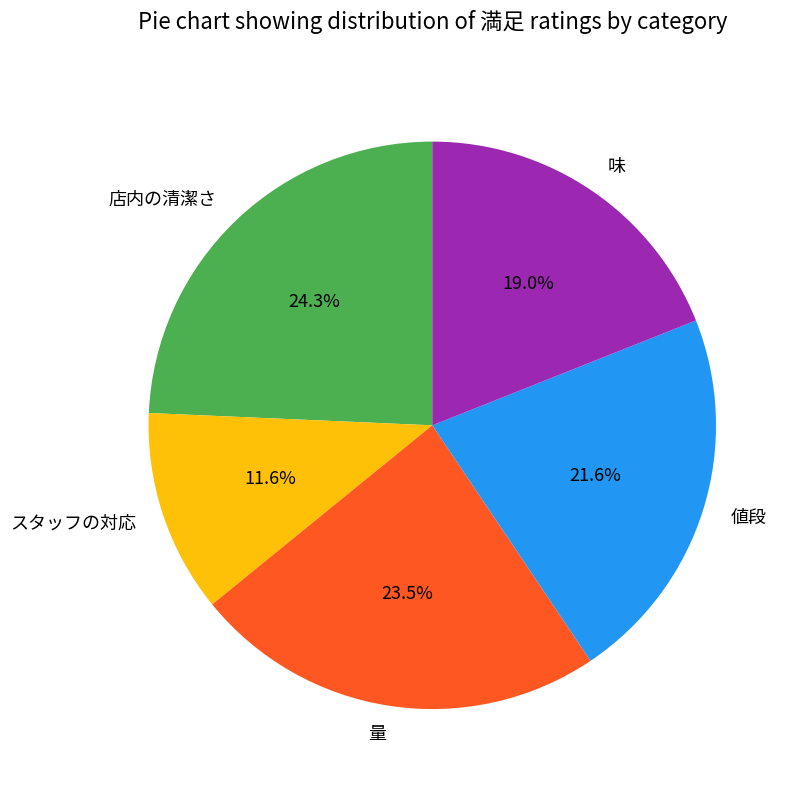

To the nearest percent, what is the difference between the largest and smallest slice percentages?

13%